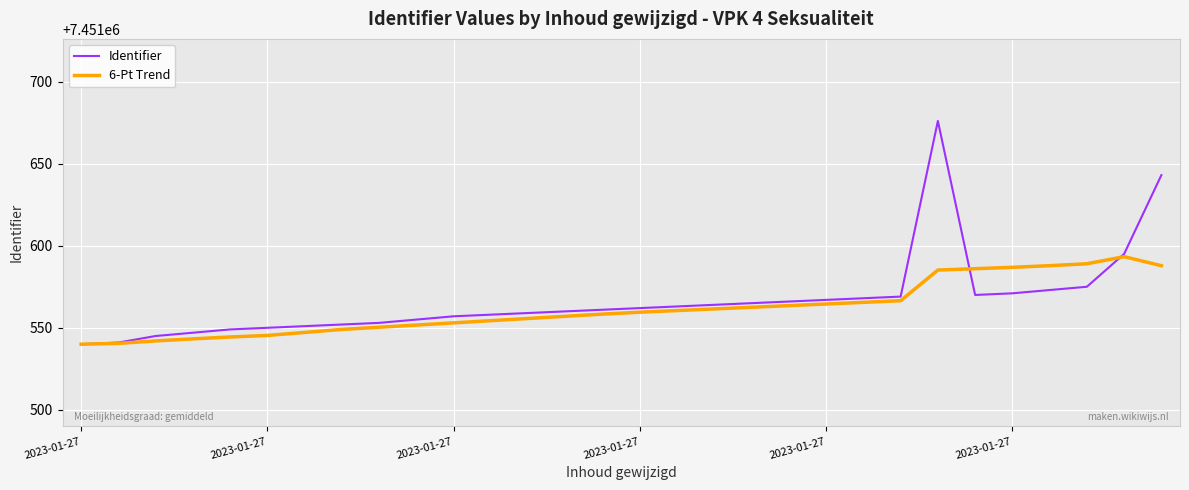

Rank the series by their maximum value, from highest to lowest.

Identifier, 6-Pt Trend